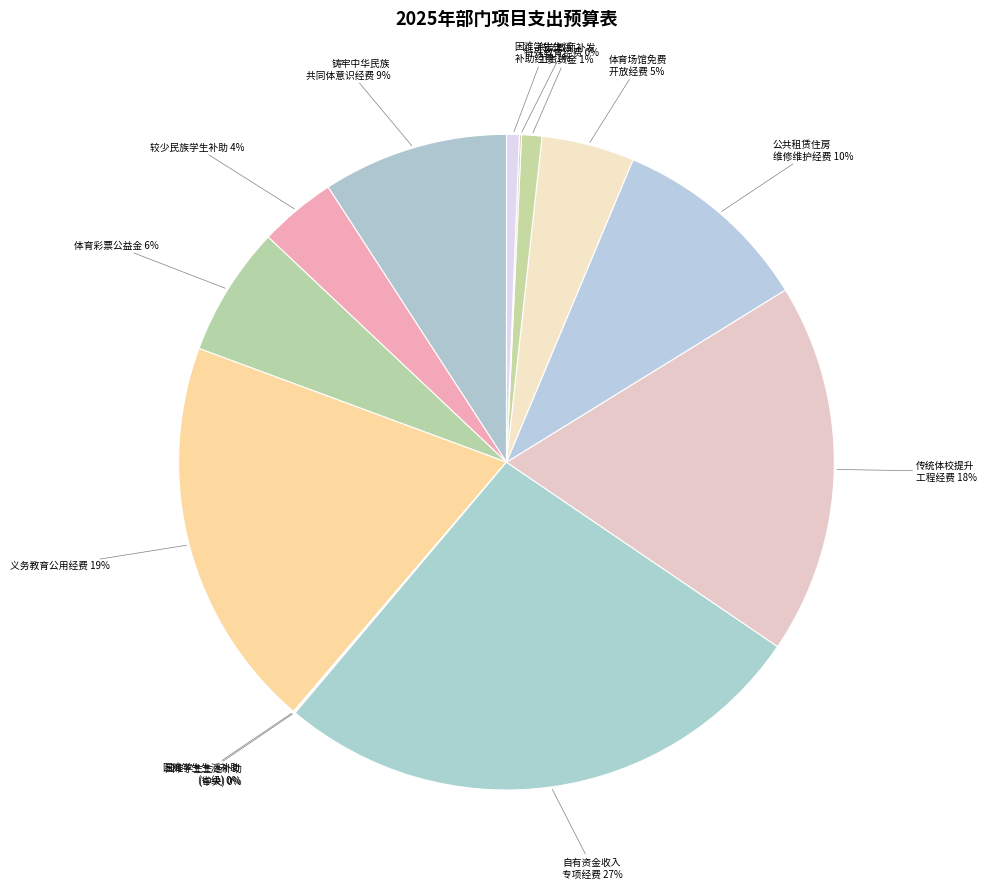

To the nearest percent, what is the combined percentage of 传统体校提升 工程经费 and 较少民族学生补助?

22%